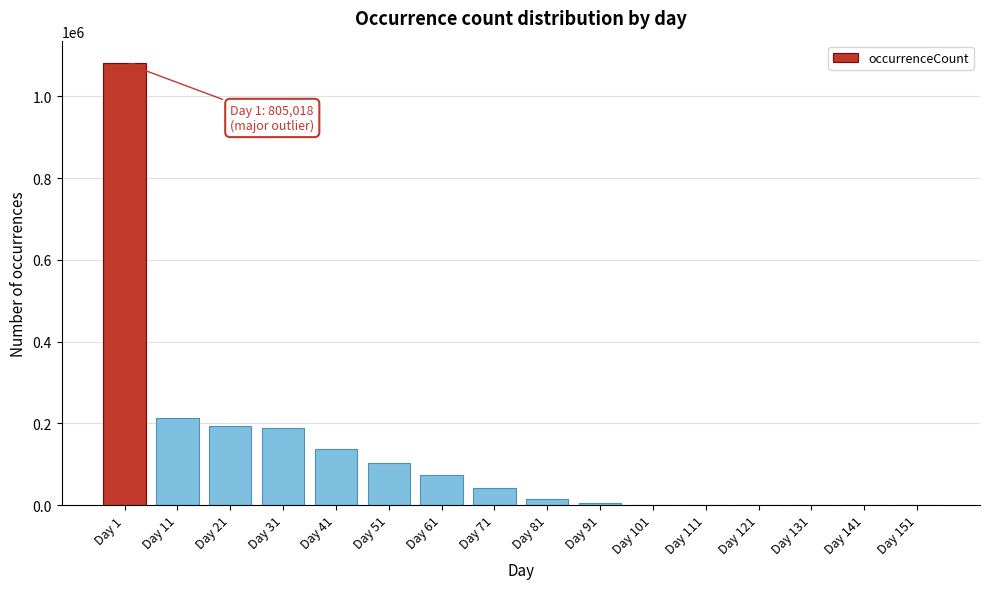

What is the sum of all values?

2050015